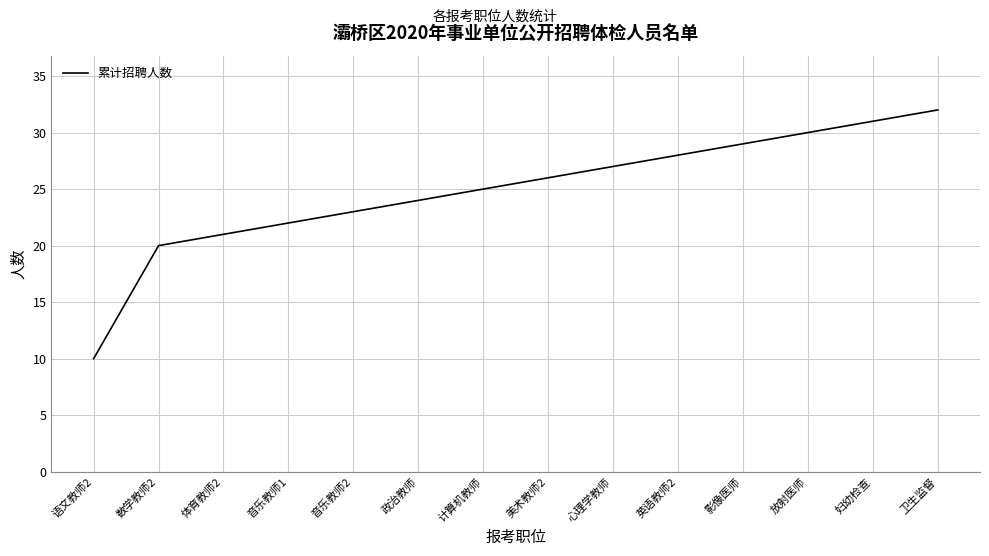

Read the value at 卫生监督.

32